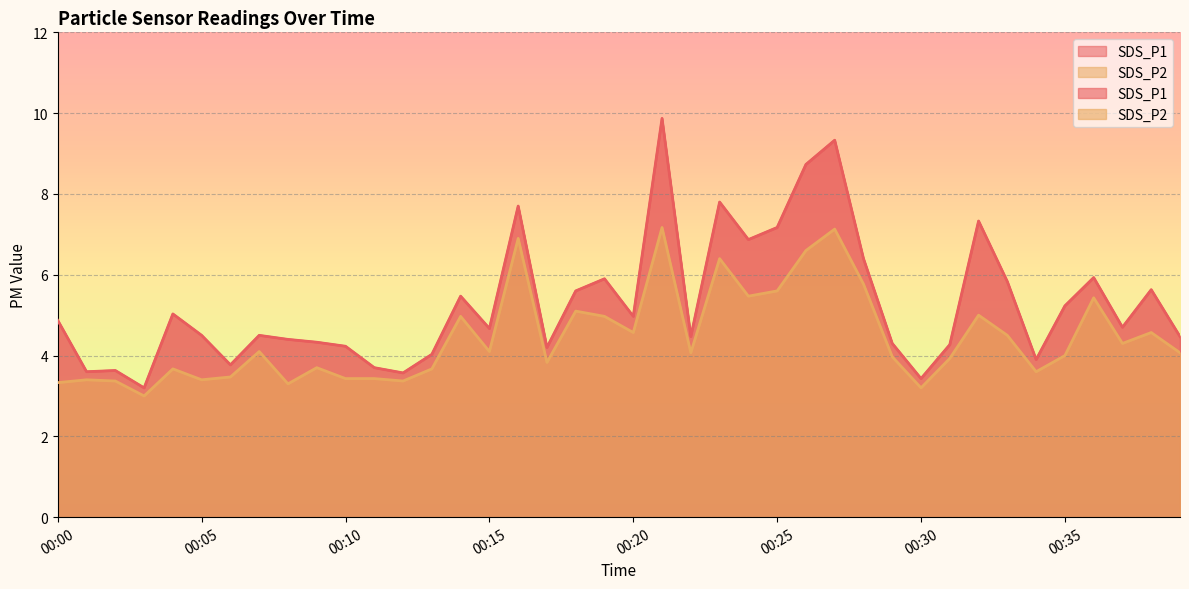

How many interior local peaks does the SDS_P2 series have?

13